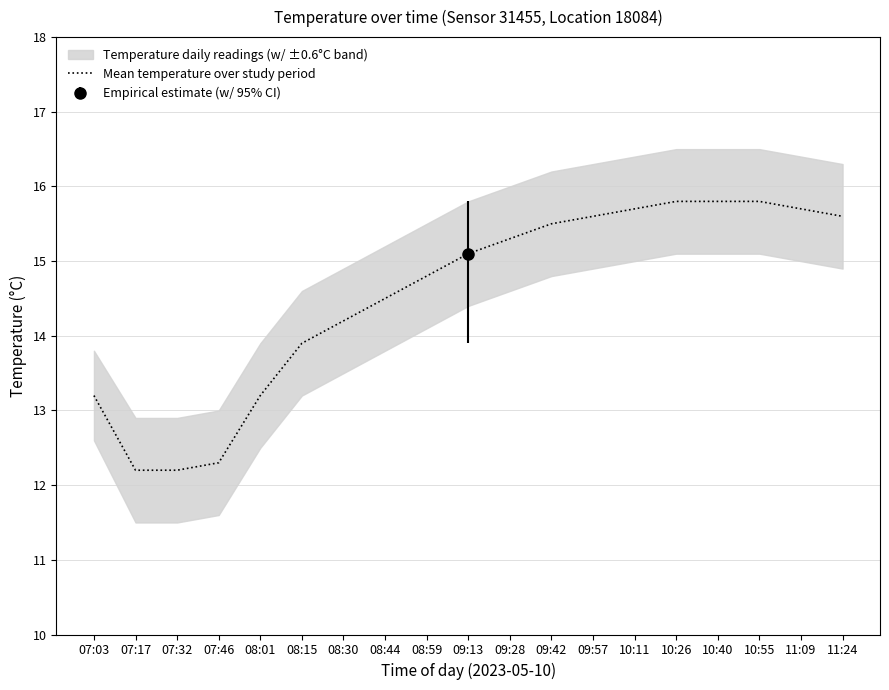

What is the difference between the values at 10:11 and 07:17?

3.5